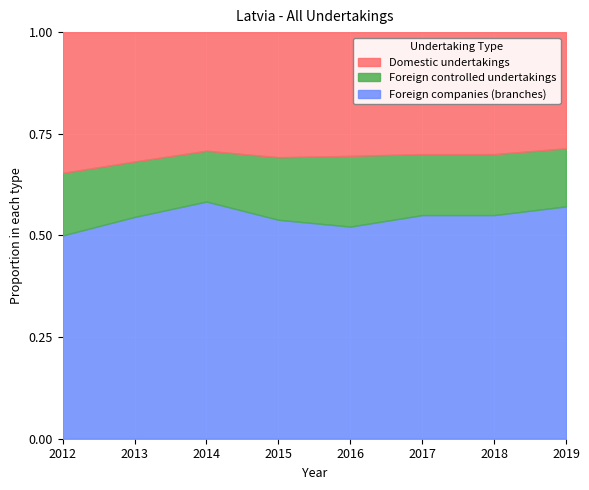

What is the total value across all series at 2019?

1.0